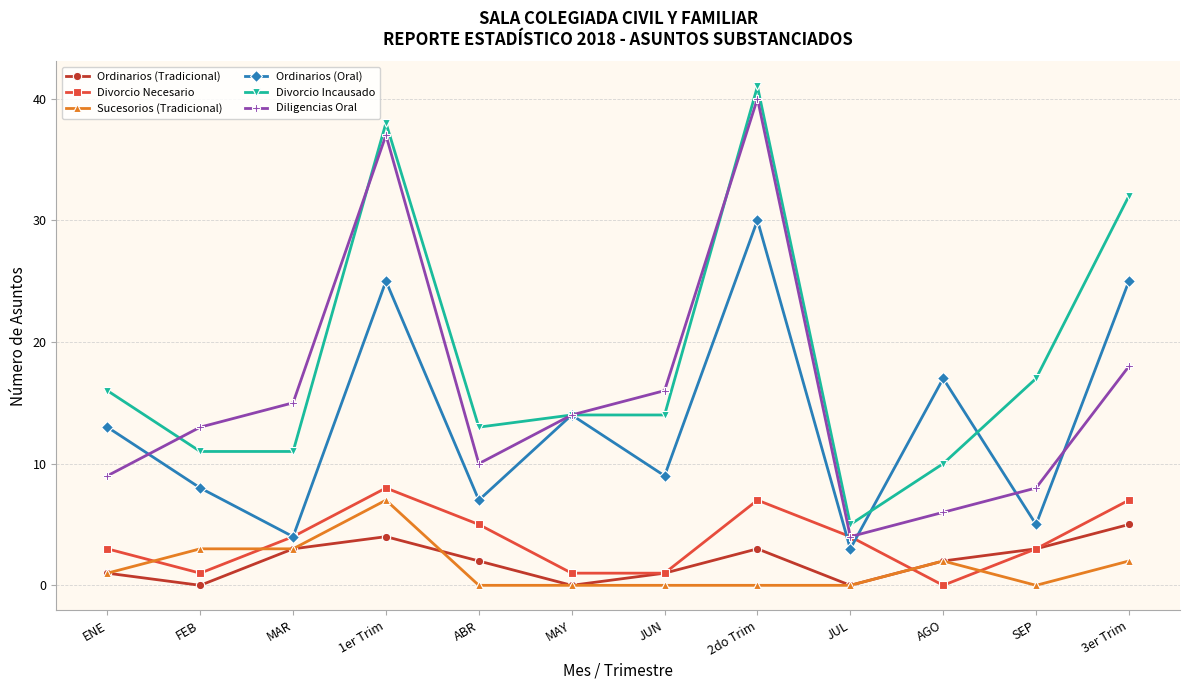

Is it true that Diligencias Oral equals 13 at FEB?

True